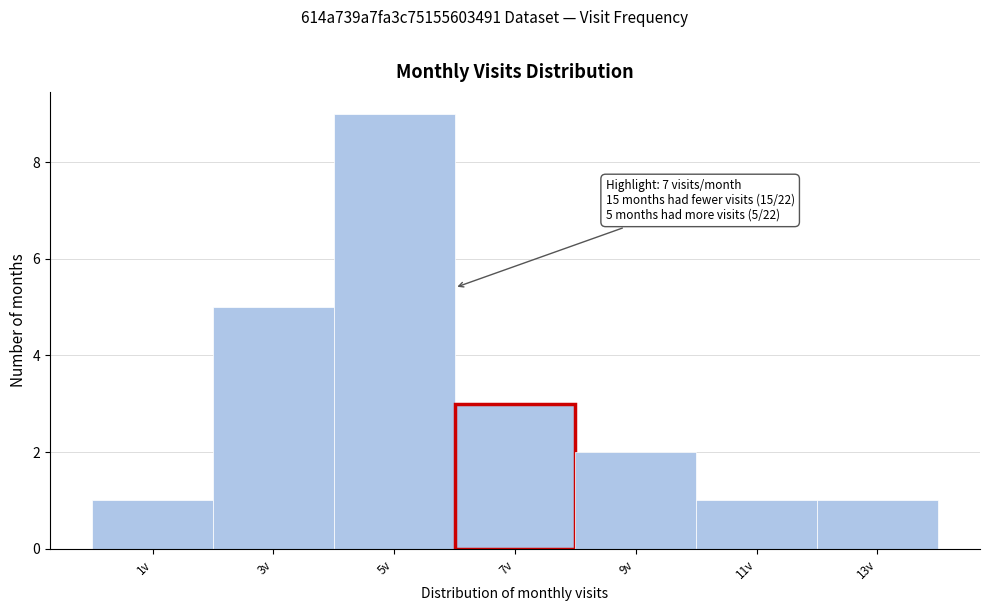

Reading right to left, list all the values displayed in this chart.

1	1	2	3	9	5	1